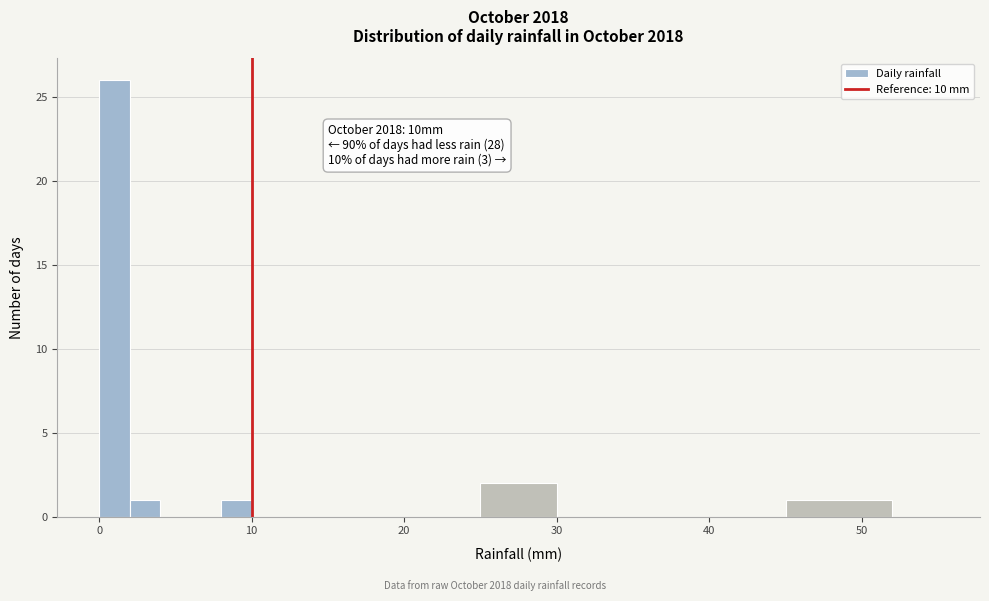

Around what value on the x-axis is the tallest bar? Give the approximate position of its centre, as read against the axis.

1